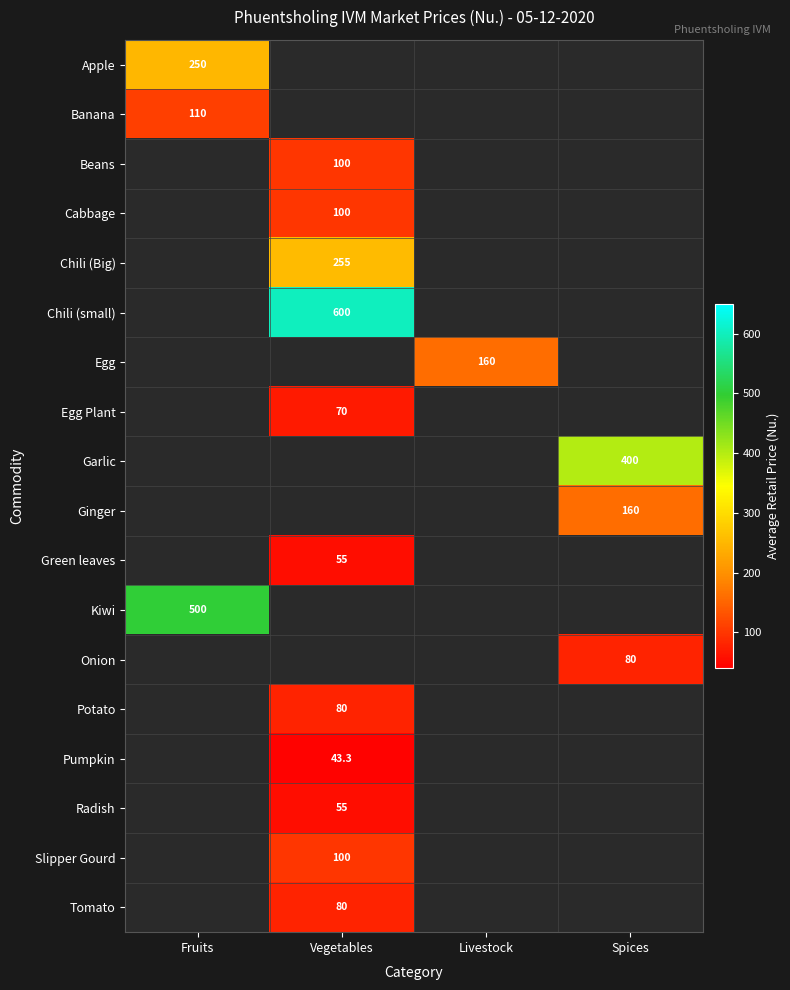

The Pumpkin series shows 43.3 at Vegetables. True or false?

True